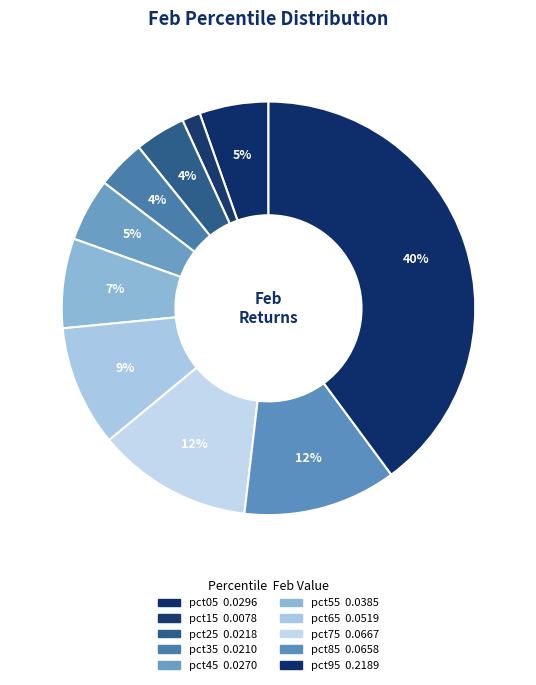

What percentage is the pct05 slice, to the nearest percent?

5%